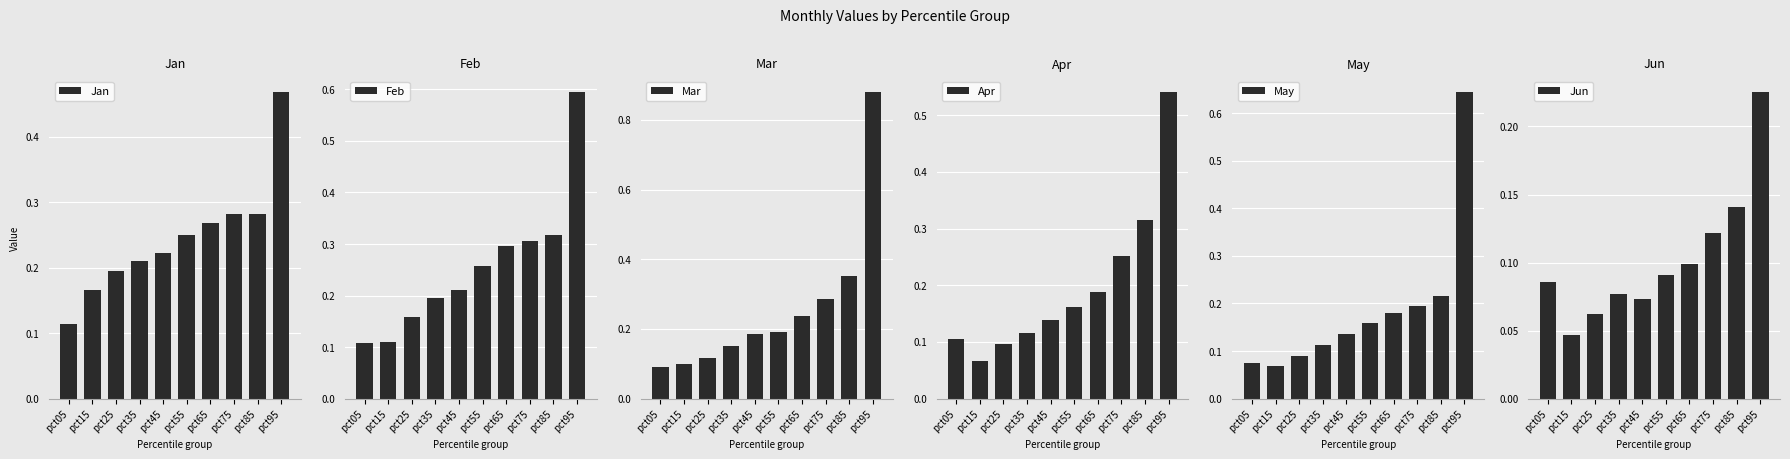

Are the bars horizontal?

No